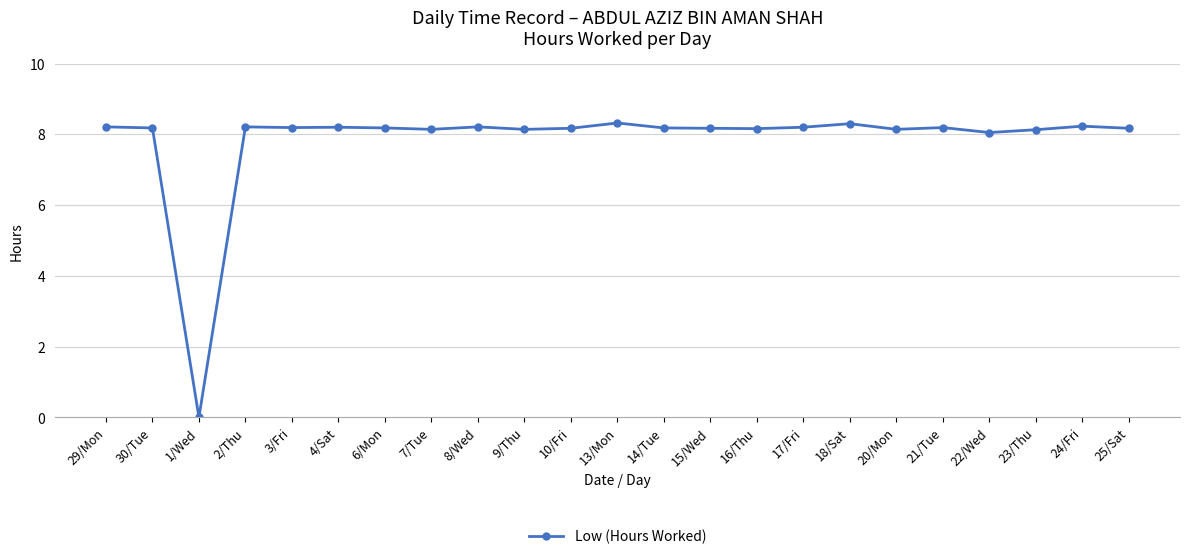

What is the label of the 11th point from the right?

14/Tue